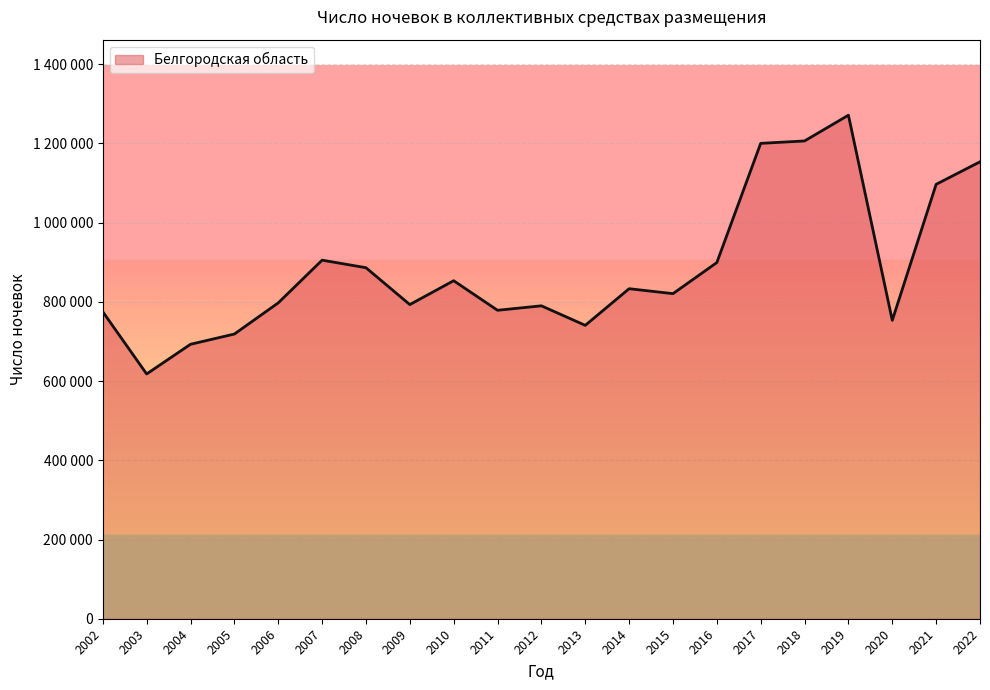

Reading left to right, what are all the values shown in this chart?

2002=774953	2003=617867	2004=692799	2005=718668	2006=797281	2007=905140	2008=886123	2009=793041	2010=853283	2011=778636	2012=789932	2013=740591	2014=833098	2015=820630	2016=899106	2017=1200012	2018=1206080	2019=1271097	2020=753272	2021=1096597	2022=1153444